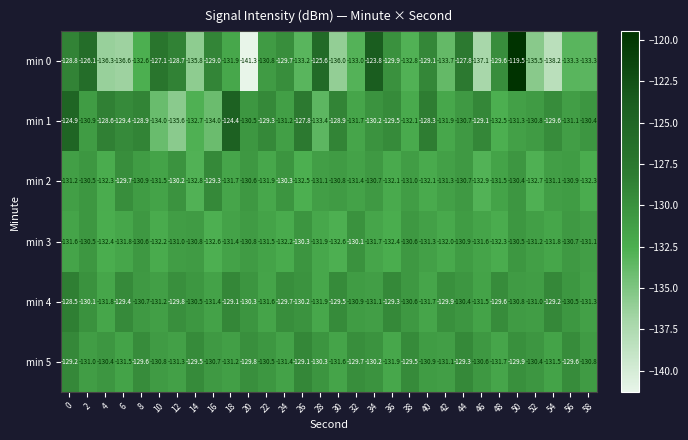

What is the minimum value for min 0?

-141.3